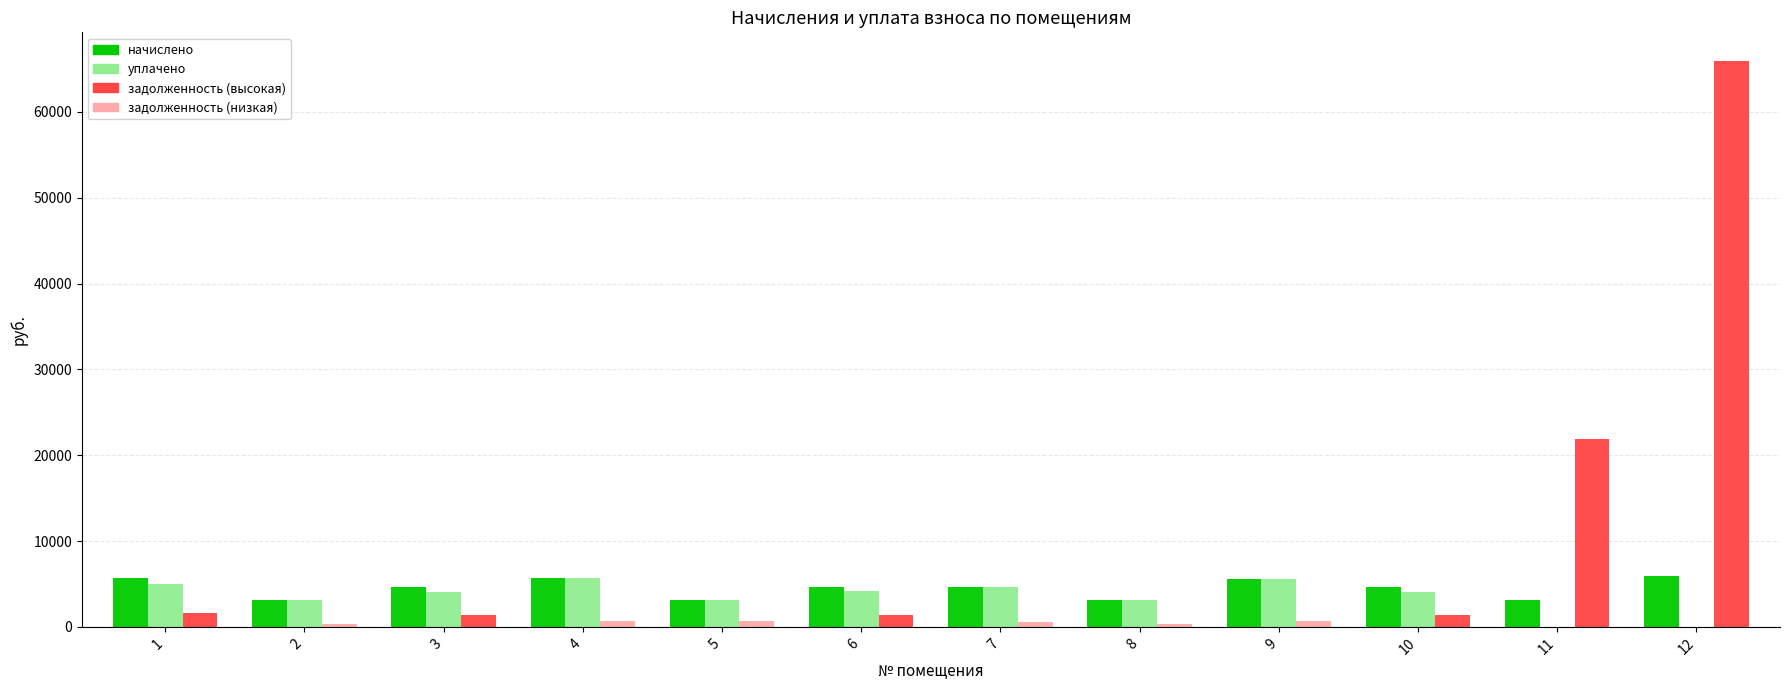

What is the maximum value shown in the chart?

65969.7